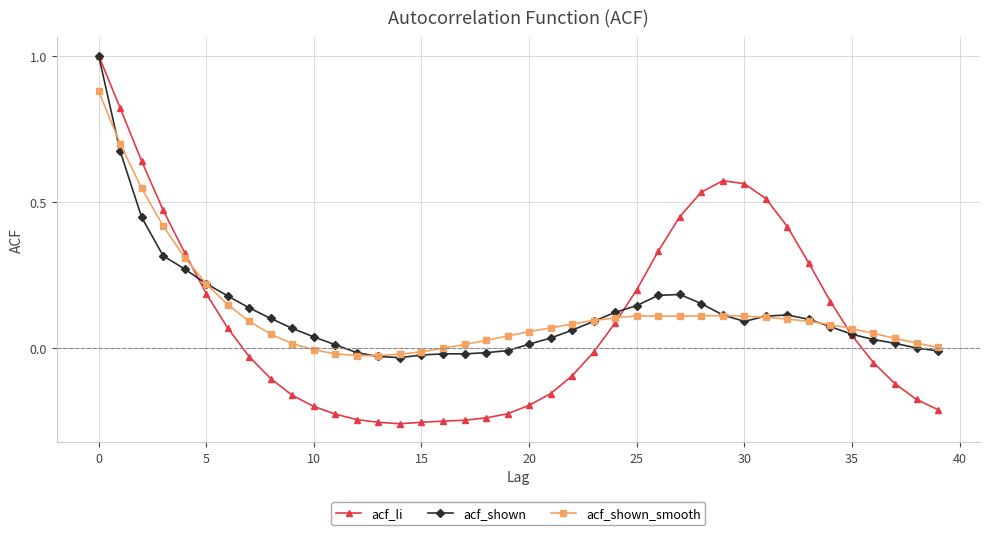

Which series has the widest spread of values?

acf_li